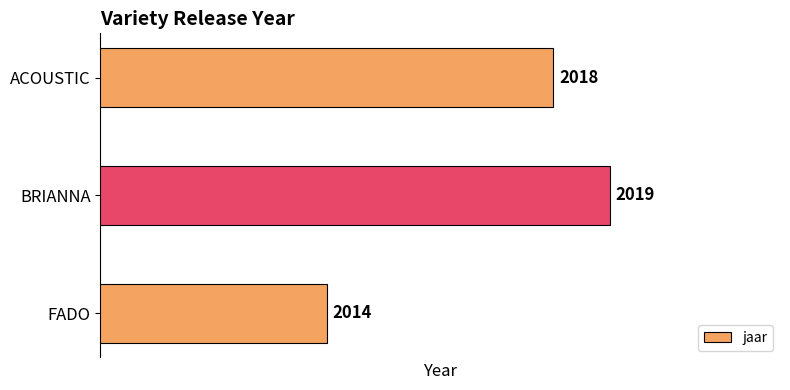

Reading bottom to top, extract all data points from this chart.

FADO=2014	BRIANNA=2019	ACOUSTIC=2018